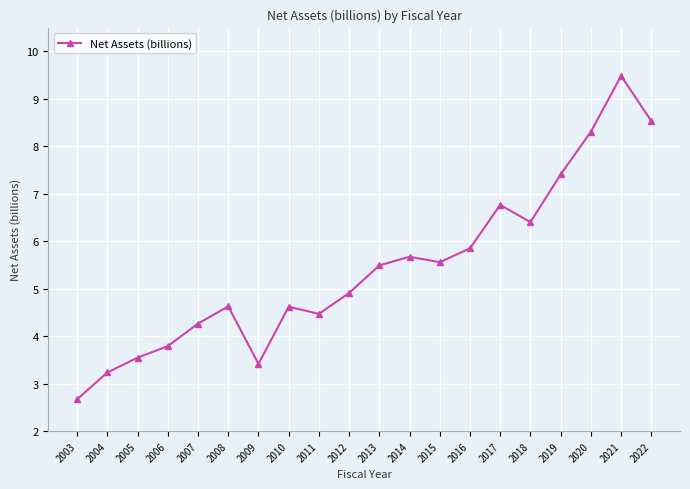

Which label corresponds to the largest value in the chart?

2021